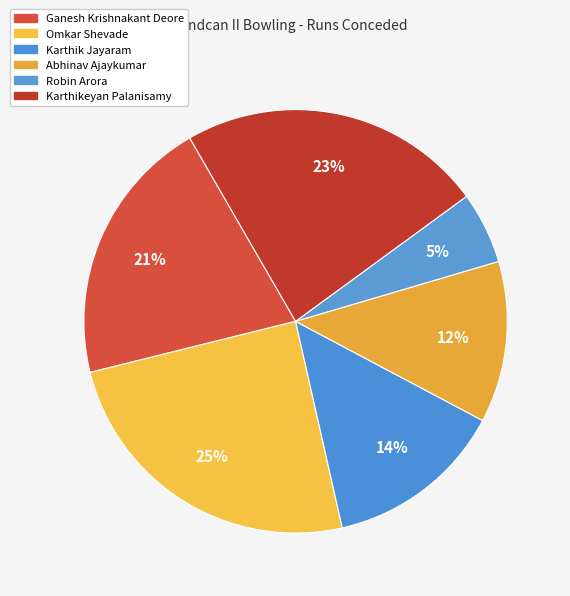

Is it true that Karthik Jayaram is 1% of the pie?

False